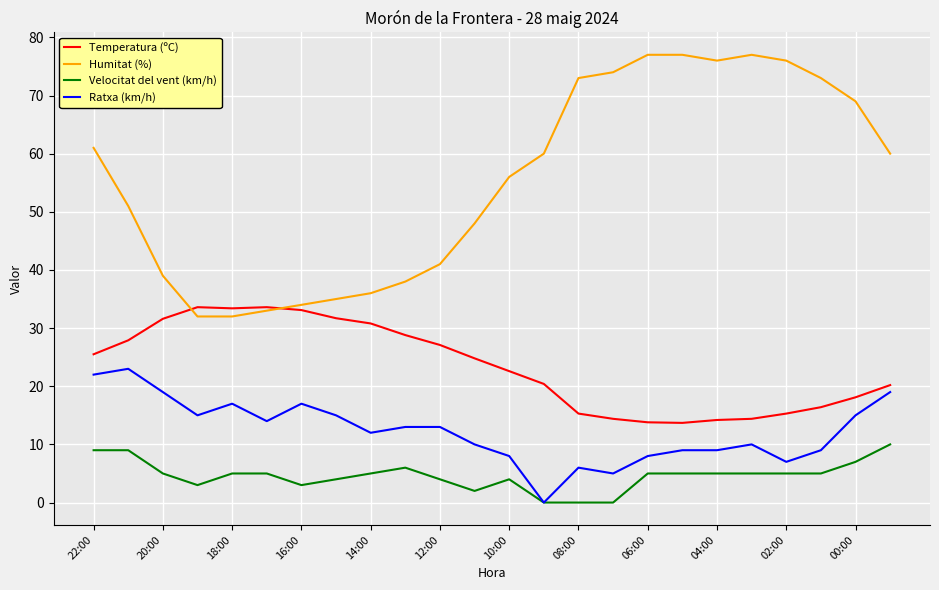

True or false: Temperatura (ºC) and Velocitat del vent (km/h) intersect in this chart.

False